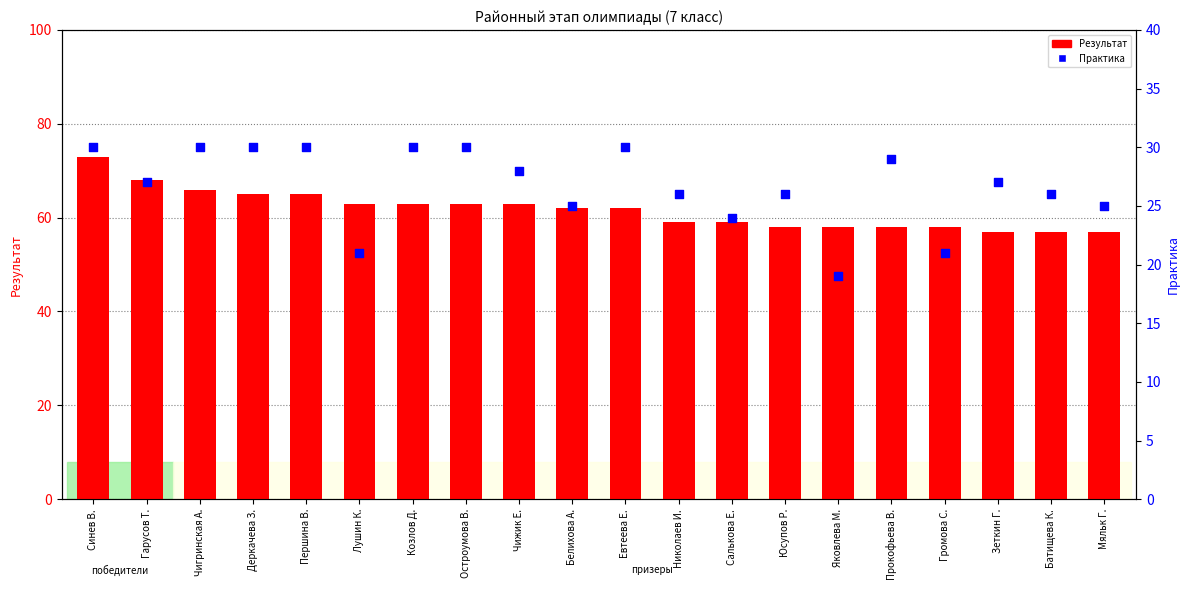

What is the total value across all series at Громова С.?

79